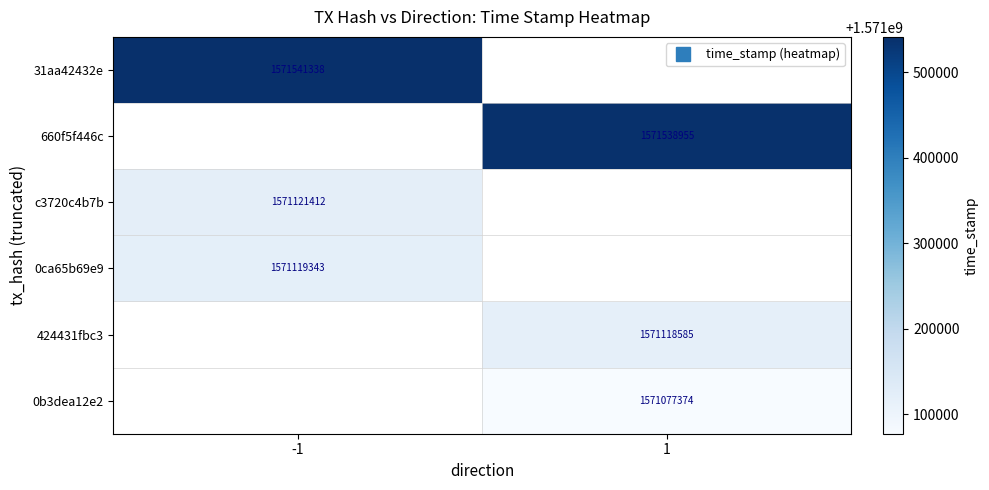

Which series has the widest spread of values?

31aa42432e